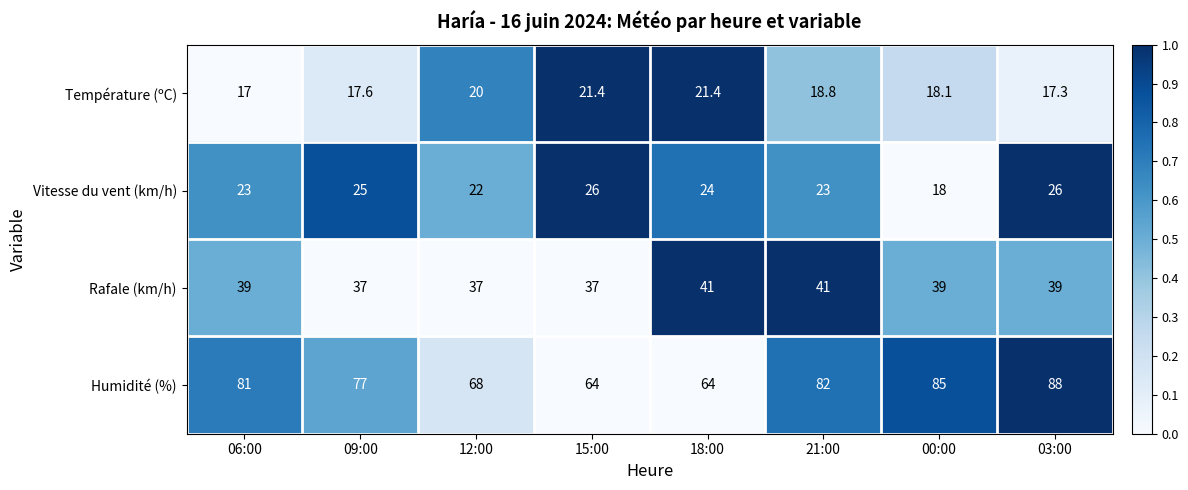

Which label corresponds to the smallest value in the chart?

06:00